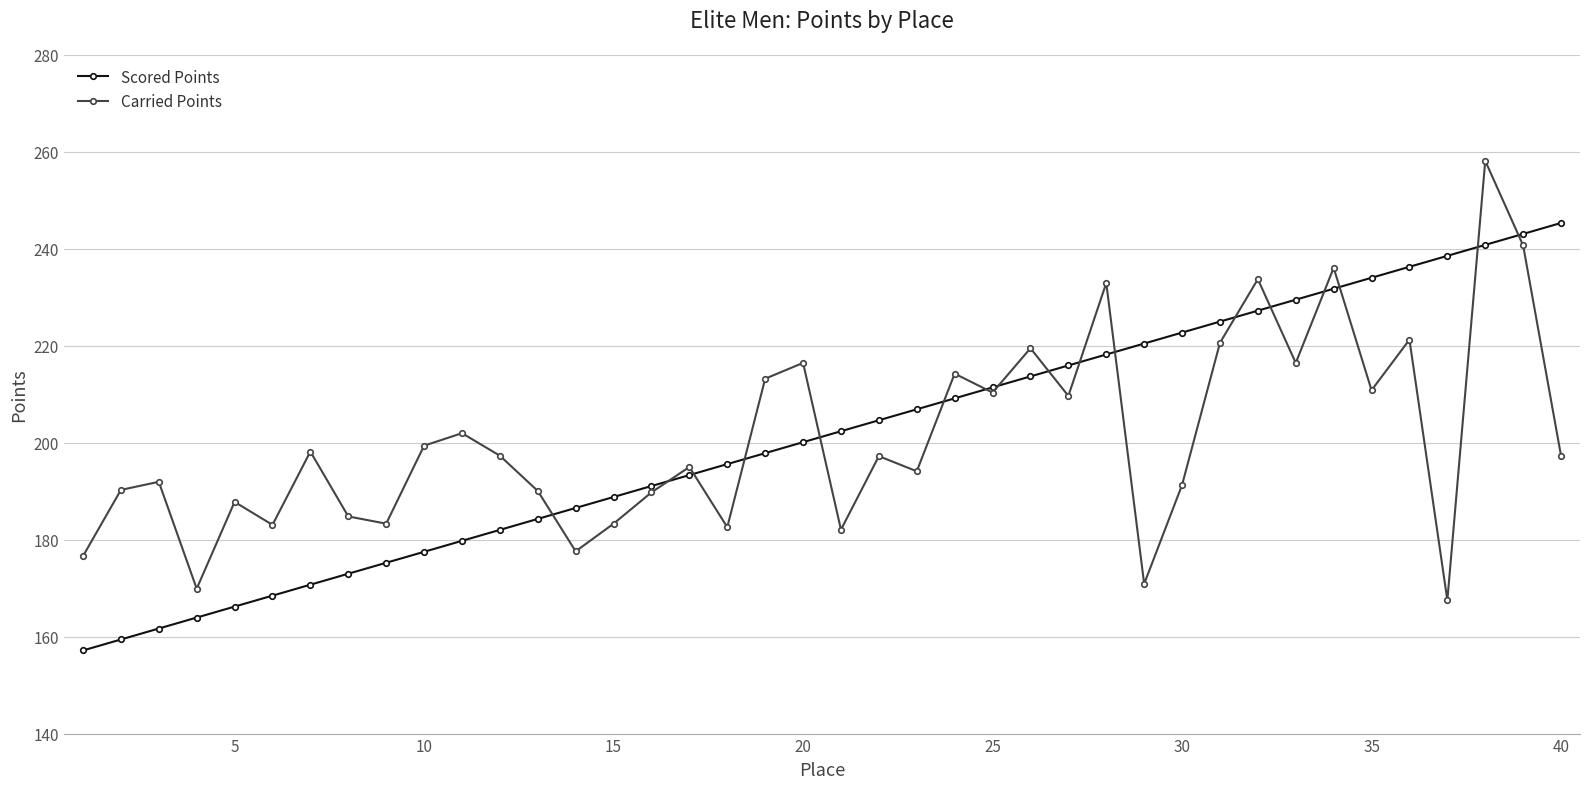

How many lines are shown in the chart?

2